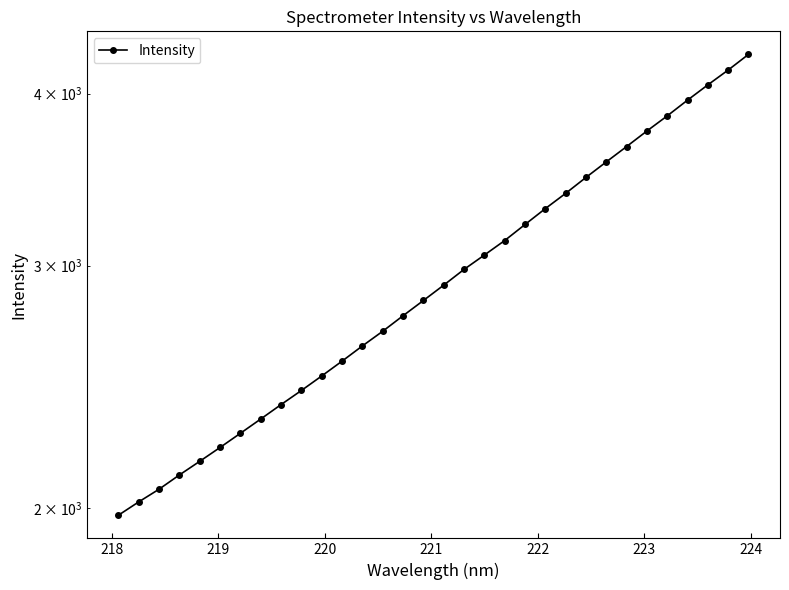

What is the value of the 7th point from the left?

2266.7